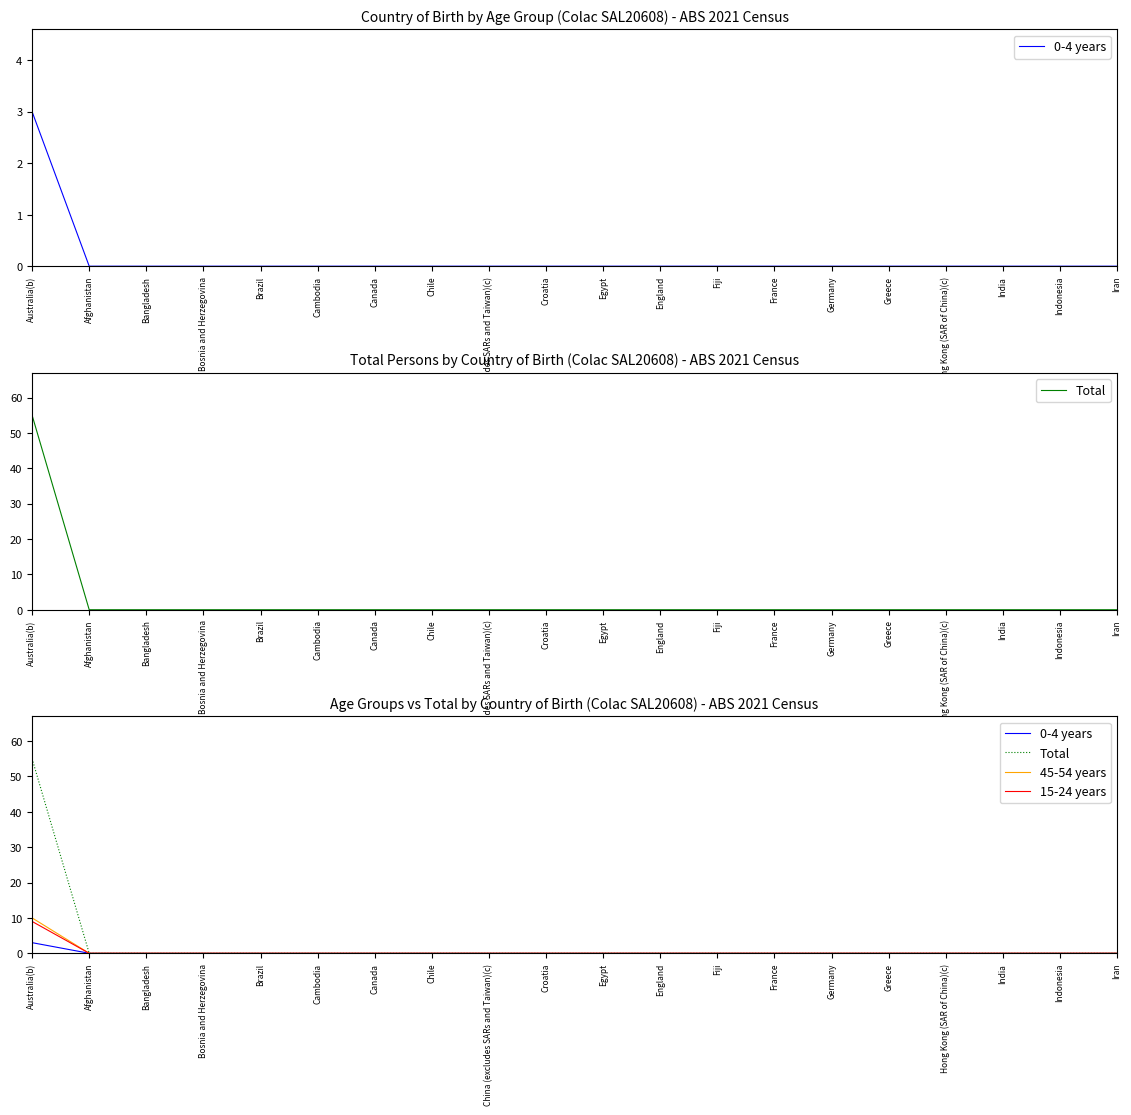

Reading left to right, list all the values displayed in this chart.

0-4 years: Australia(b)=3	Afghanistan=0	Bangladesh=0	Bosnia and Herzegovina=0	Brazil=0	Cambodia=0	Canada=0	Chile=0	China (excludes SARs and Taiwan)(c)=0	Croatia=0	Egypt=0	England=0	Fiji=0	France=0	Germany=0	Greece=0	Hong Kong (SAR of China)(c)=0	India=0	Indonesia=0	Iran=0
Total: Australia(b)=55	Afghanistan=0	Bangladesh=0	Bosnia and Herzegovina=0	Brazil=0	Cambodia=0	Canada=0	Chile=0	China (excludes SARs and Taiwan)(c)=0	Croatia=0	Egypt=0	England=0	Fiji=0	France=0	Germany=0	Greece=0	Hong Kong (SAR of China)(c)=0	India=0	Indonesia=0	Iran=0
45-54 years: Australia(b)=10	Afghanistan=0	Bangladesh=0	Bosnia and Herzegovina=0	Brazil=0	Cambodia=0	Canada=0	Chile=0	China (excludes SARs and Taiwan)(c)=0	Croatia=0	Egypt=0	England=0	Fiji=0	France=0	Germany=0	Greece=0	Hong Kong (SAR of China)(c)=0	India=0	Indonesia=0	Iran=0
15-24 years: Australia(b)=9	Afghanistan=0	Bangladesh=0	Bosnia and Herzegovina=0	Brazil=0	Cambodia=0	Canada=0	Chile=0	China (excludes SARs and Taiwan)(c)=0	Croatia=0	Egypt=0	England=0	Fiji=0	France=0	Germany=0	Greece=0	Hong Kong (SAR of China)(c)=0	India=0	Indonesia=0	Iran=0